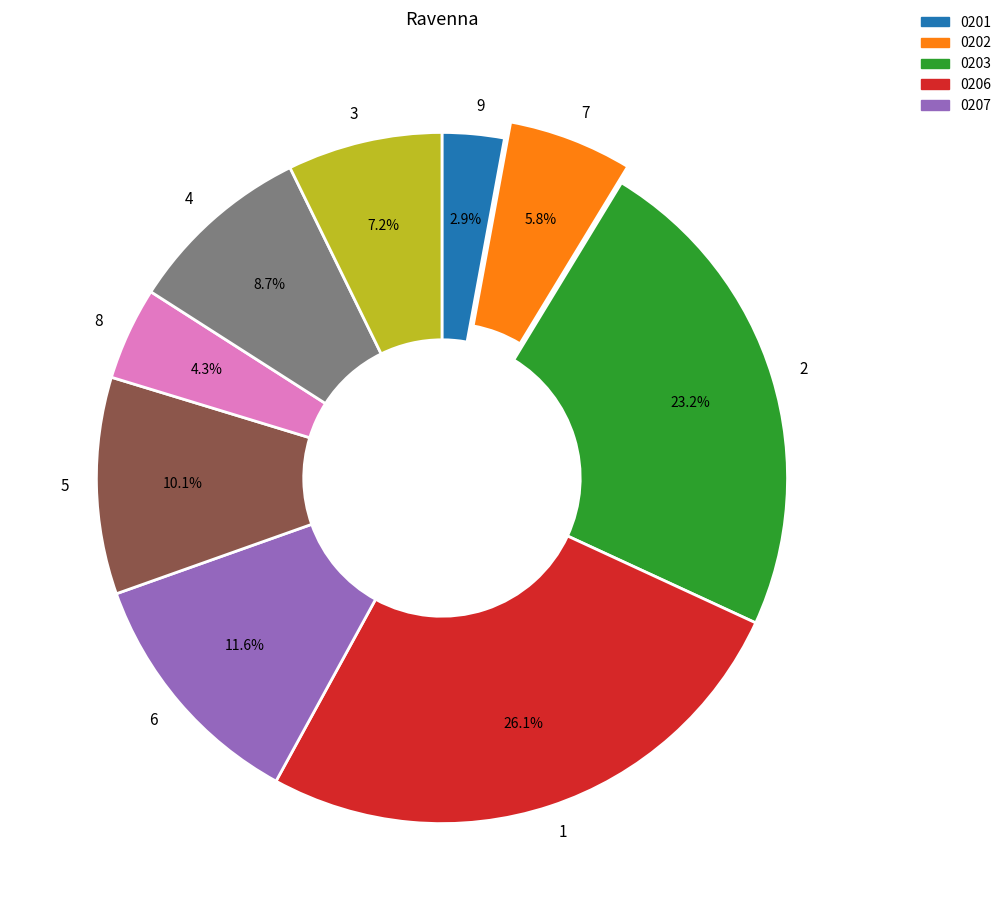

How many slices are in this pie chart?

9